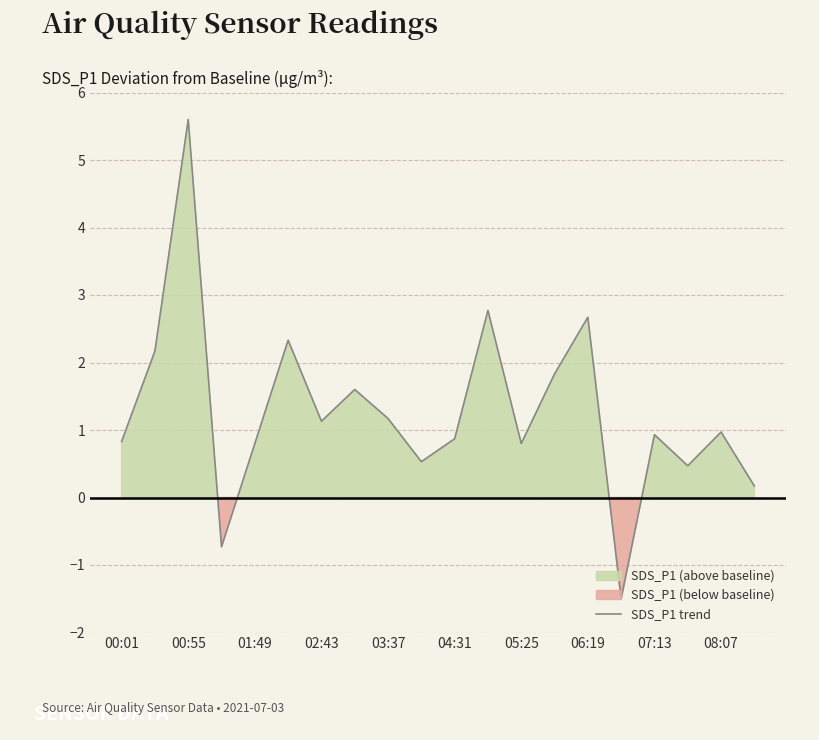

The SDS_P1 trend series shows 0.8 at 01:49. True or false?

True